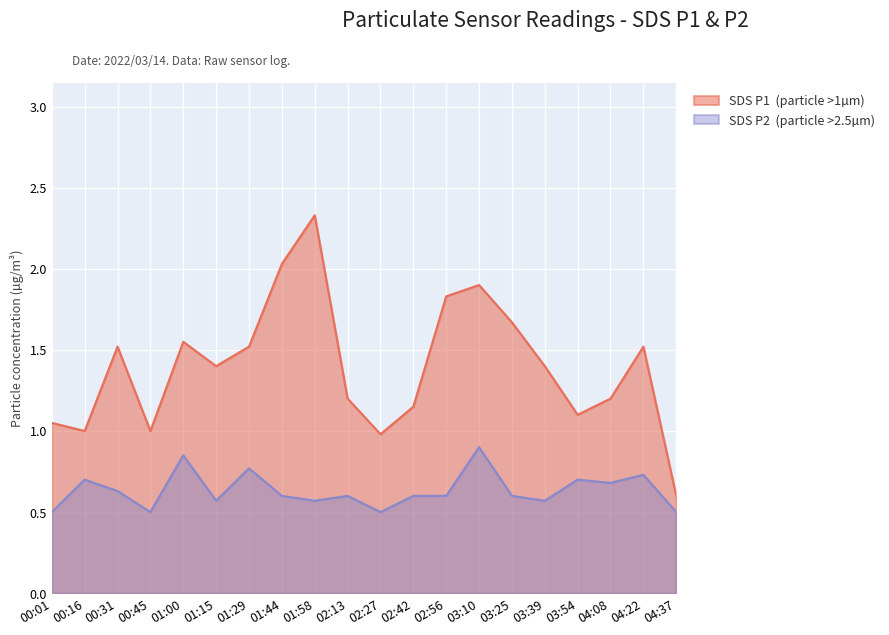

At which label does SDS_P1 first exceed 1?

00:01